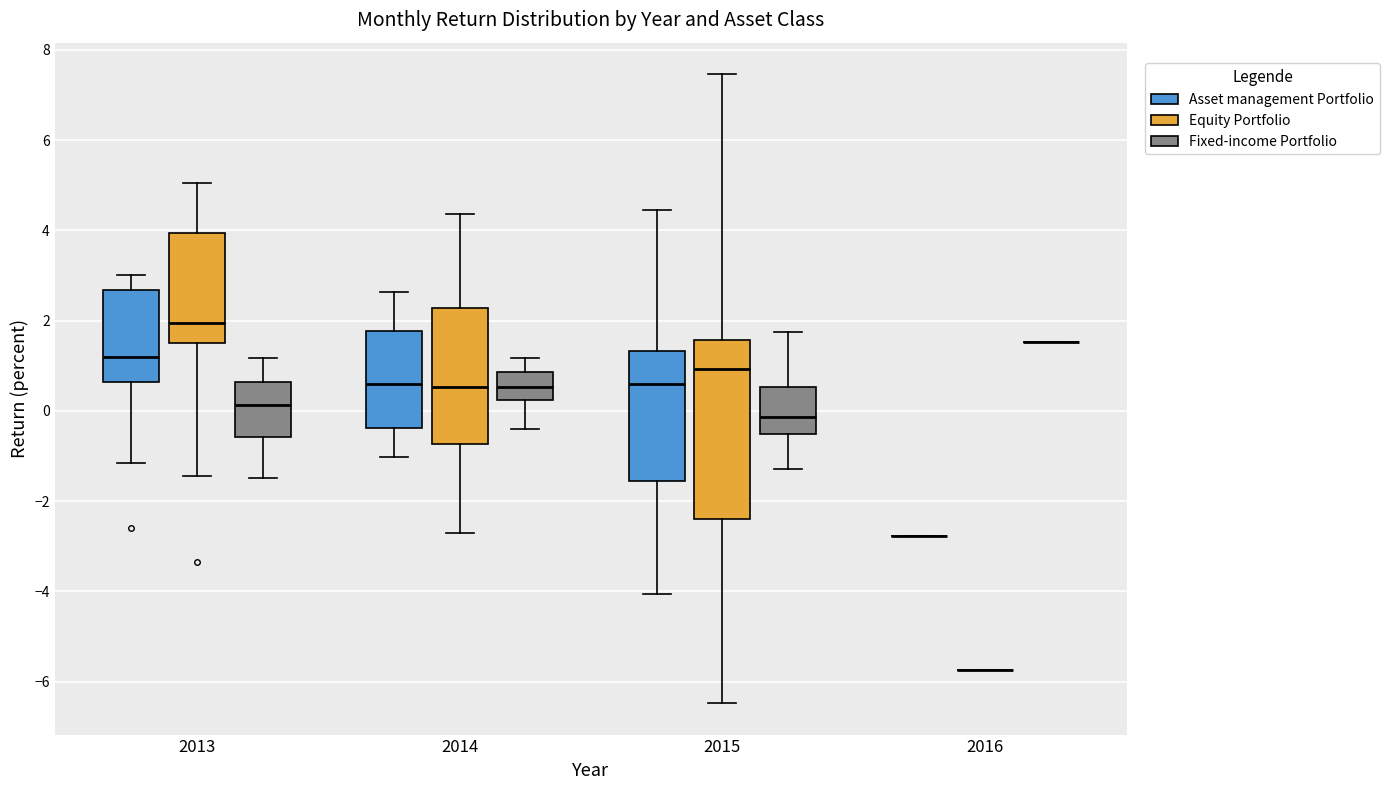

Reading left to right, read every box against the y-axis: the position of its median line, the range the box covers, and the ends of its whiskers. The values are not printed on the chart, so give them approximately, as read against the axis.

2013 (Asset management Portfolio): median 1.2, box 0.6 to 2.6, whiskers -1.2 to 3.0
2013 (Equity Portfolio): median 2.0, box 1.6 to 4.0, whiskers -1.4 to 5.0
2013 (Fixed-income Portfolio): median 0.2, box -0.6 to 0.6, whiskers -1.4 to 1.2
2014 (Asset management Portfolio): median 0.6, box -0.4 to 1.8, whiskers -1.0 to 2.6
2014 (Equity Portfolio): median 0.6, box -0.8 to 2.2, whiskers -2.8 to 4.4
2014 (Fixed-income Portfolio): median 0.6, box 0.2 to 0.8, whiskers -0.4 to 1.2
2015 (Asset management Portfolio): median 0.6, box -1.6 to 1.4, whiskers -4.0 to 4.4
2015 (Equity Portfolio): median 1.0, box -2.4 to 1.6, whiskers -6.4 to 7.4
2015 (Fixed-income Portfolio): median -0.2, box -0.6 to 0.6, whiskers -1.2 to 1.8
2016 (Asset management Portfolio): box collapsed to a line at -2.8, whiskers -2.8 to -2.8
2016 (Equity Portfolio): box collapsed to a line at -5.8, whiskers -5.8 to -5.8
2016 (Fixed-income Portfolio): box collapsed to a line at 1.6, whiskers 1.6 to 1.6